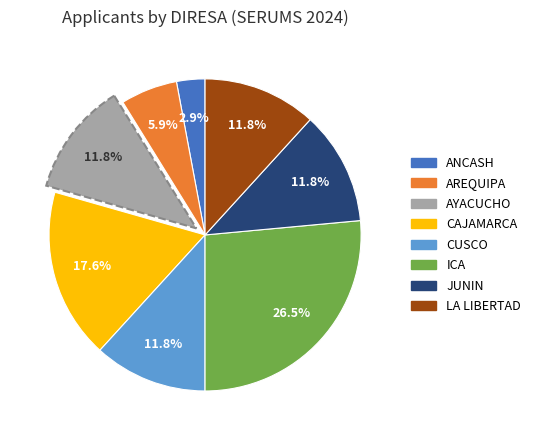

Does LA LIBERTAD represent more than half of the total?

No